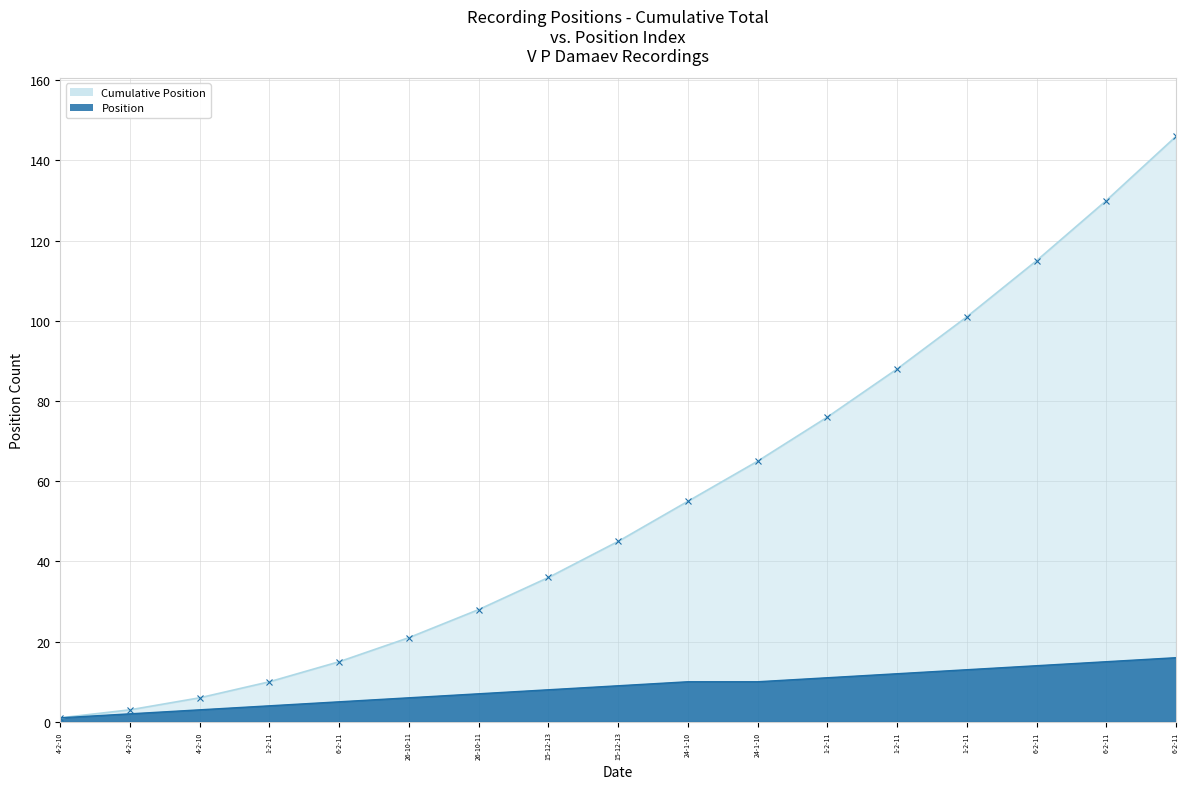

Is it true that Position equals 5 at 6-2-11?

True